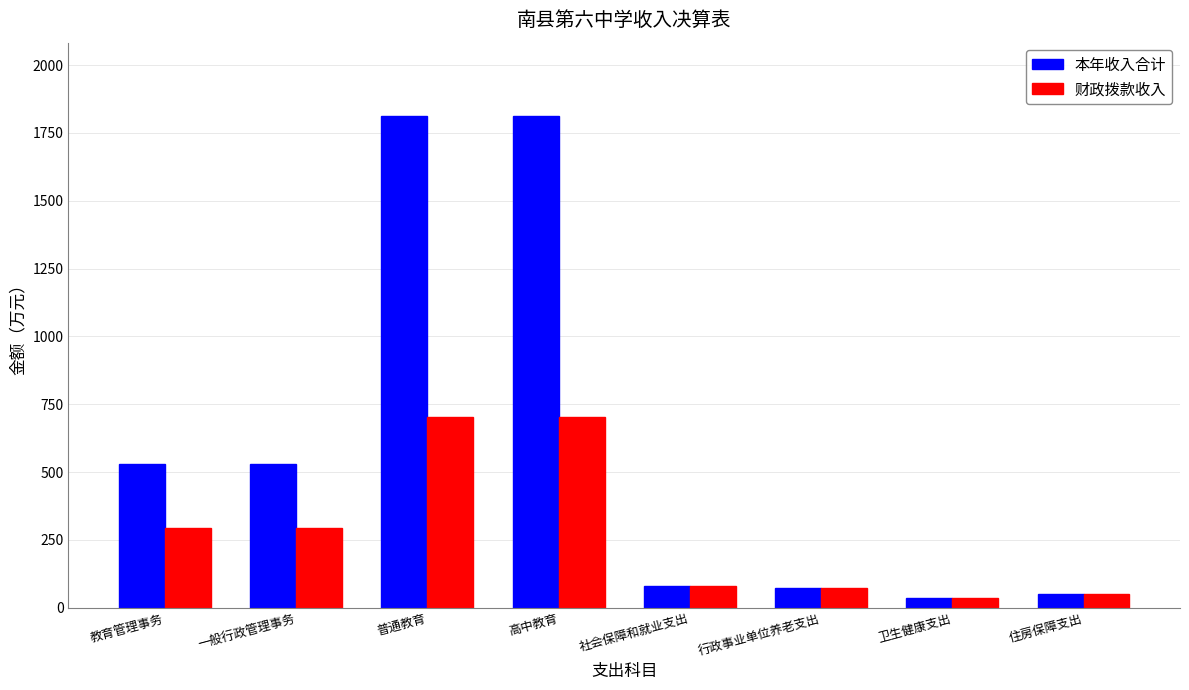

True or false: 财政拨款收入 has a value of 81.1 at 社会保障和就业支出.

True